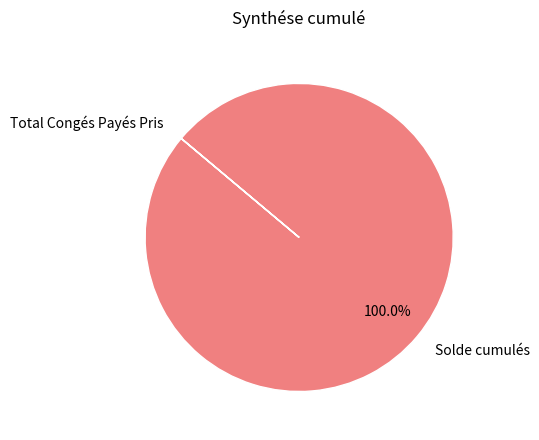

To the nearest percent, what percentage of the pie is Solde cumulés?

100%